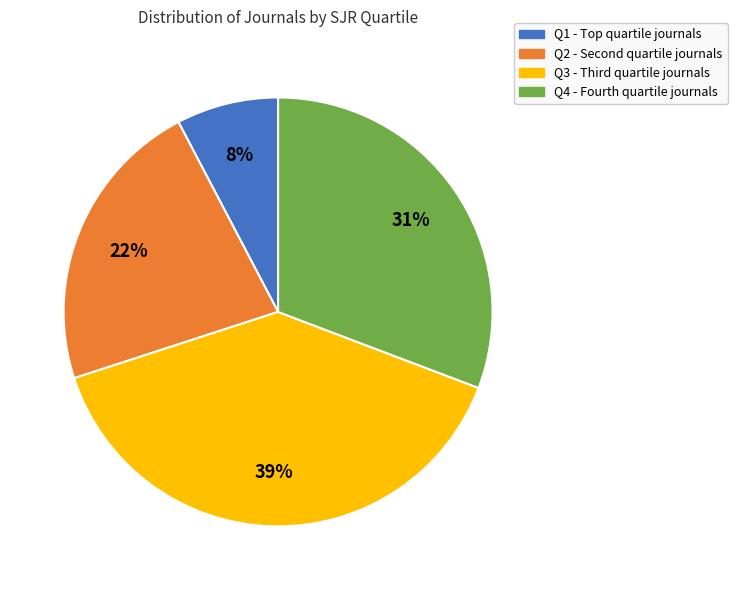

Does Q1 account for over 50% of the chart?

No